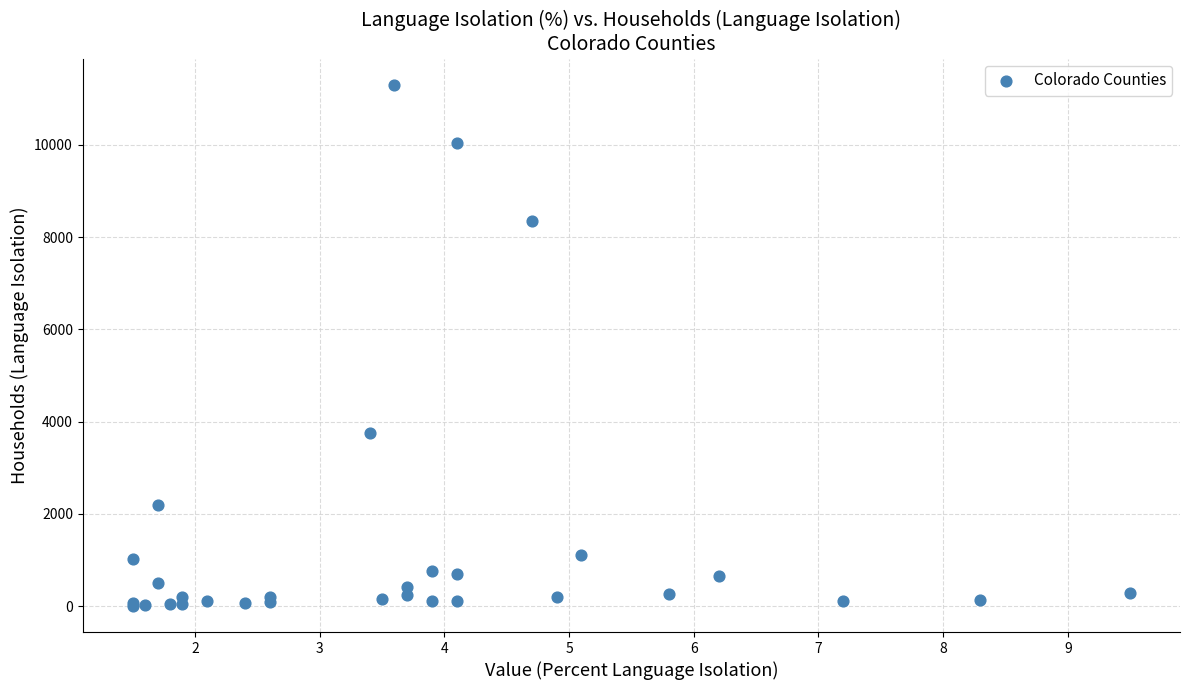

What Y value in the scatter plot is closest to 5655?

3745